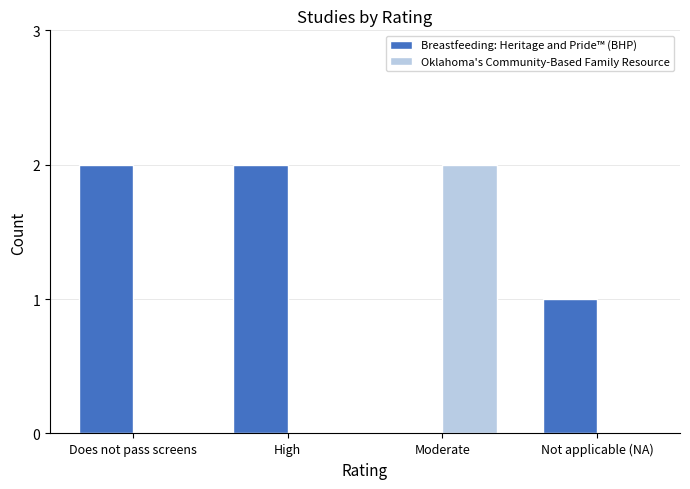

Reading left to right, list all the values displayed in this chart.

Breastfeeding: Heritage and Pride™ (BHP): Does not pass screens=2	High=2	Moderate=0	Not applicable (NA)=1
Oklahoma's Community-Based Family Resource: Does not pass screens=0	High=0	Moderate=2	Not applicable (NA)=0